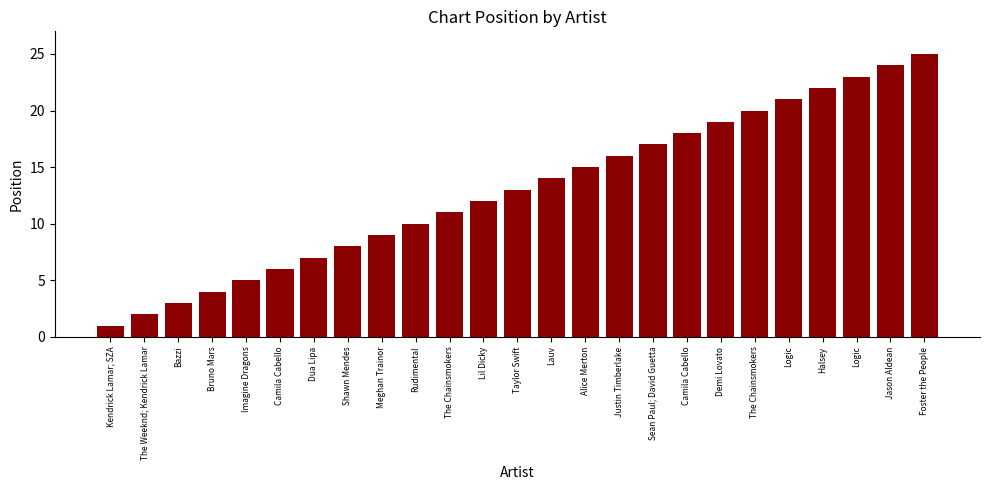

What is the difference between the maximum and second lowest values?

23